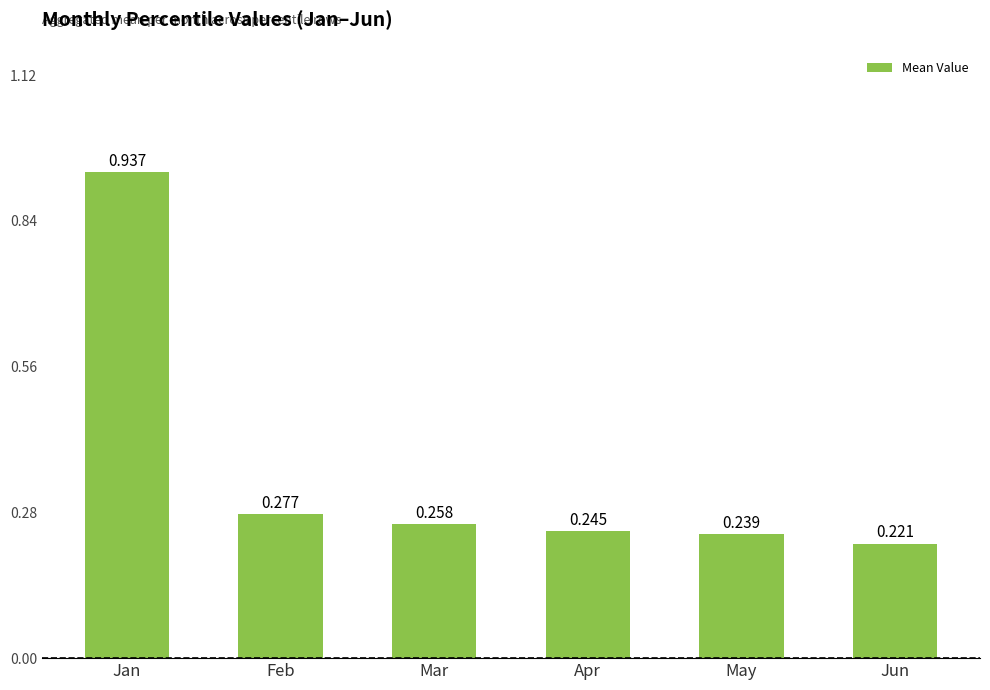

Between Feb and Mar, which is larger?

Feb